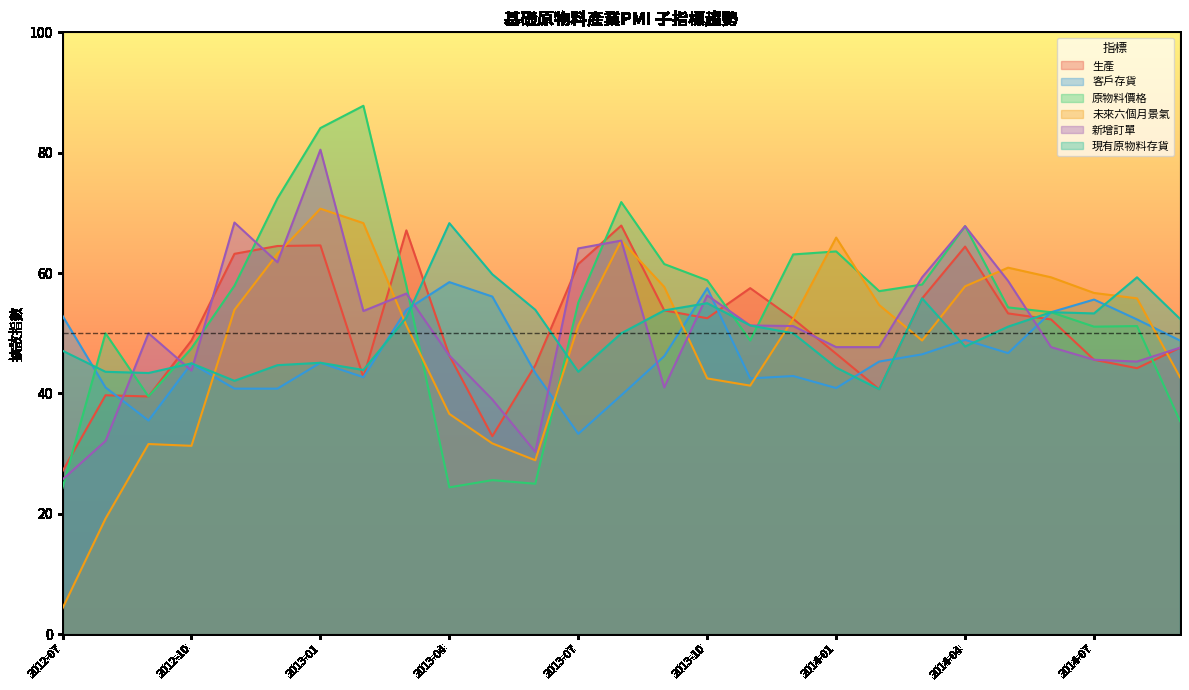

What is the minimum value for 新增訂單?

25.7